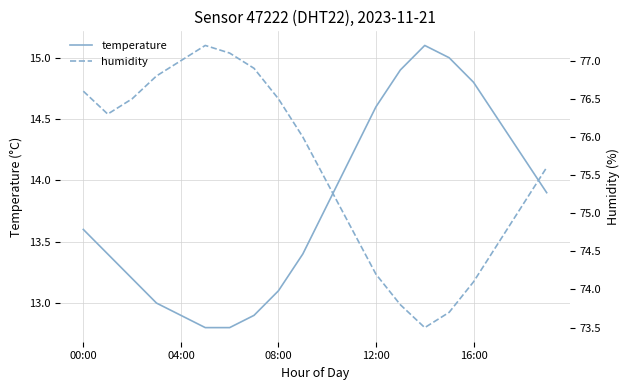

Reading left to right, list all the values displayed in this chart.

temperature: 13.6	13.4	13.2	13.0	12.9	12.8	12.8	12.9	13.1	13.4	13.8	14.2	14.6	14.9	15.1	15.0	14.8	14.5	14.2	13.9
humidity: 76.6	76.3	76.5	76.8	77.0	77.2	77.1	76.9	76.5	76.0	75.4	74.8	74.2	73.8	73.5	73.7	74.1	74.6	75.1	75.6